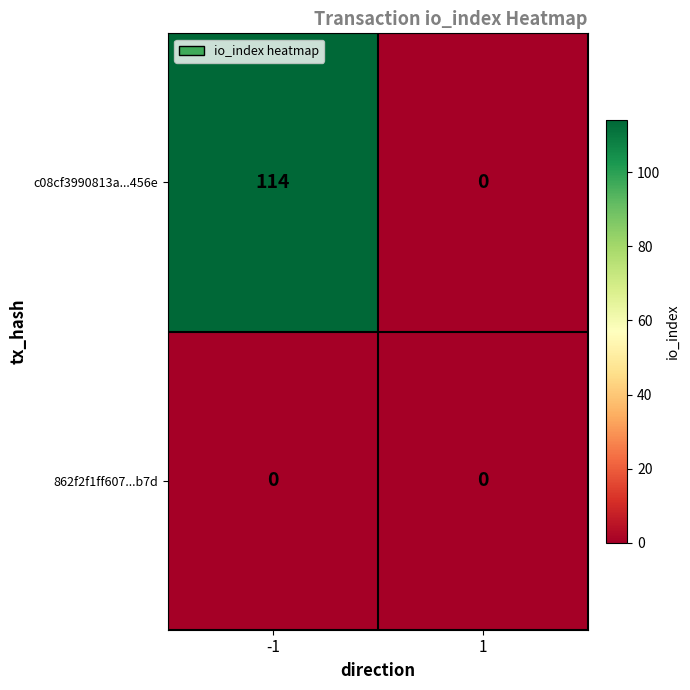

Which category has the highest value across all series?

-1